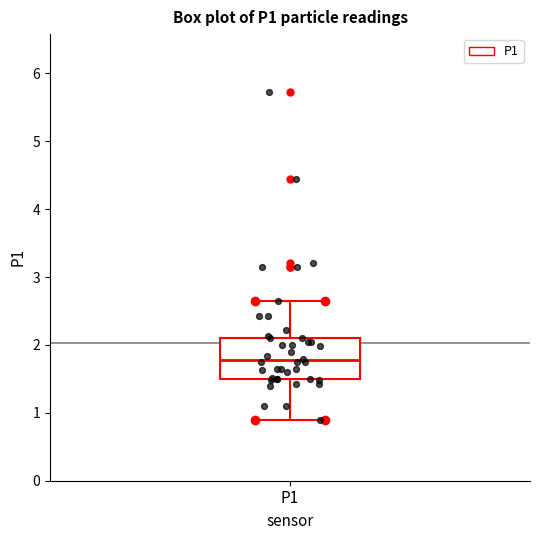

Transcribe this box plot: give where the median line is, the range the box spans, and where the two whiskers end, as read against the y-axis. The values are not printed on the chart, so give them approximately, as read against the axis.

median 1.8, box 1.5 to 2.1, whiskers 0.9 to 2.7